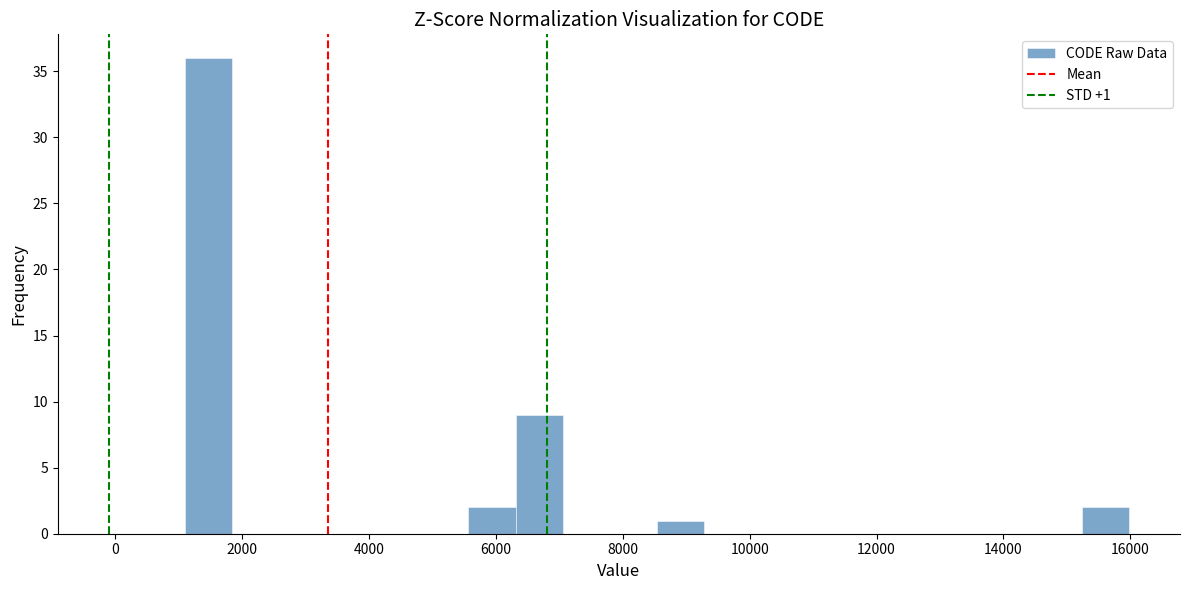

Read against the x-axis, roughly where is the centre of the tallest bar?

1400